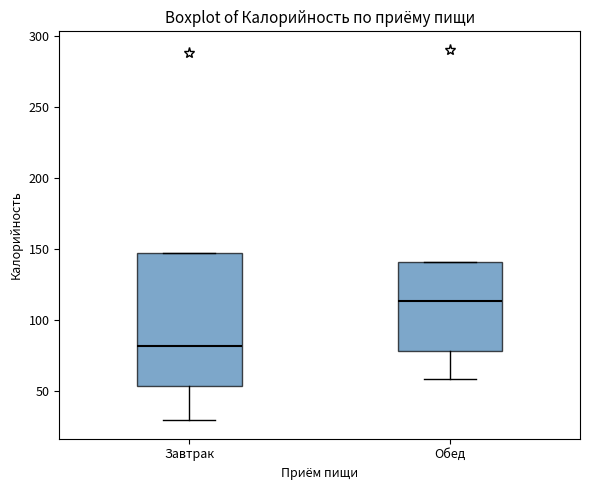

Comparing the boxes themselves (not the whiskers), which one is the tallest?

Завтрак